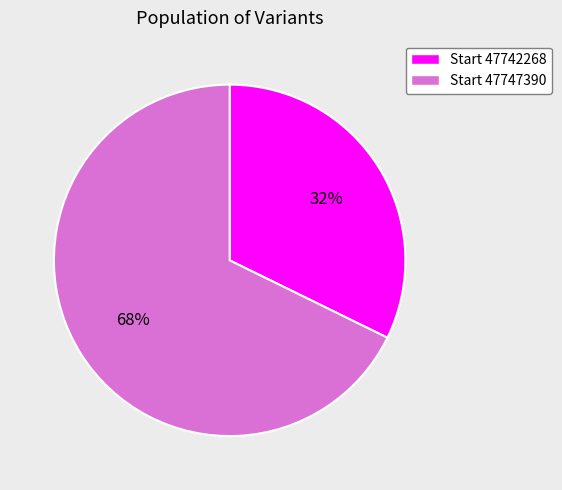

Does any single category account for the majority?

Yes